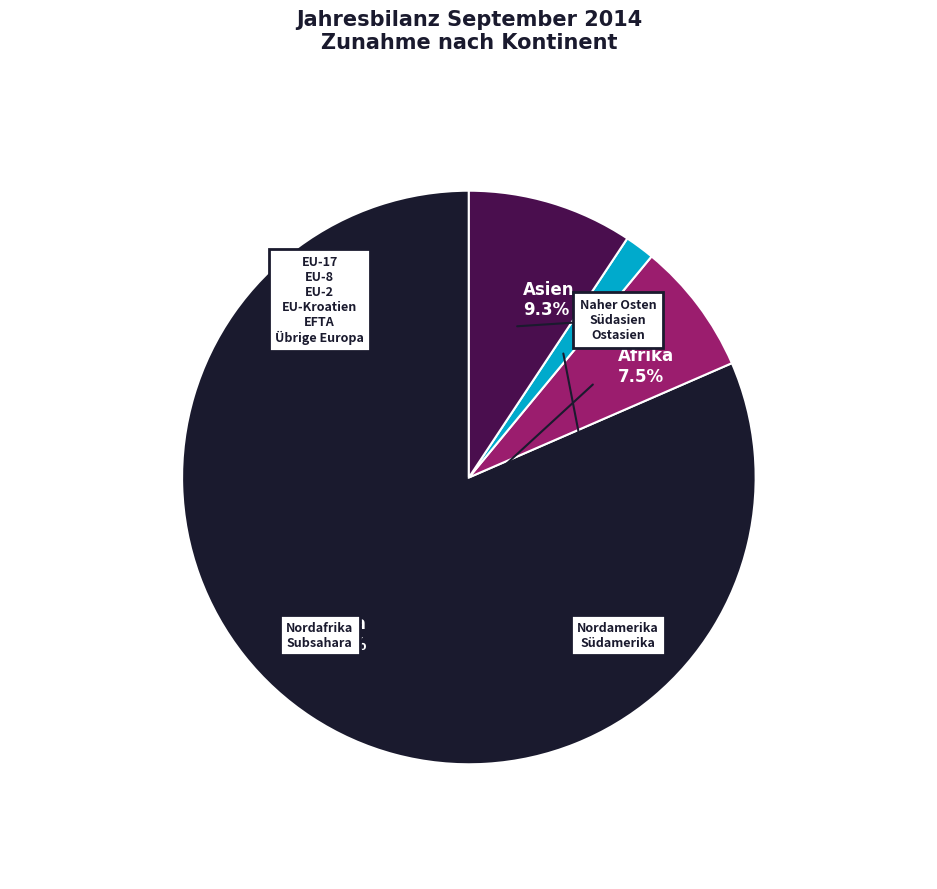

Rank the categories by value from lowest to highest.

Amerika 1.7%, Afrika 7.5%, Asien 9.3%, Europa 81.5%